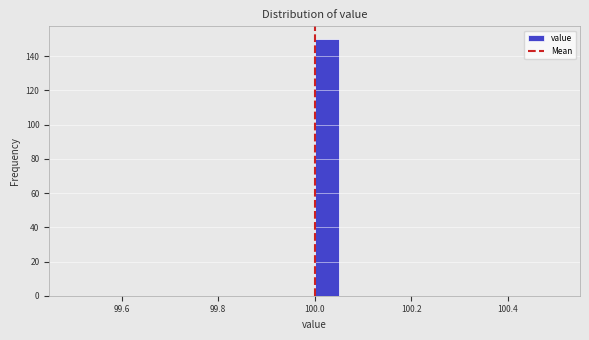

Around what value on the x-axis is the tallest bar? Give the approximate position of its centre, as read against the axis.

100.02